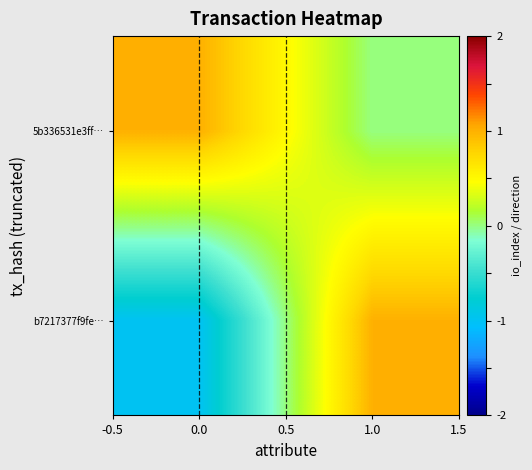

Rank the series by their average value, from highest to lowest.

row_1, row_0